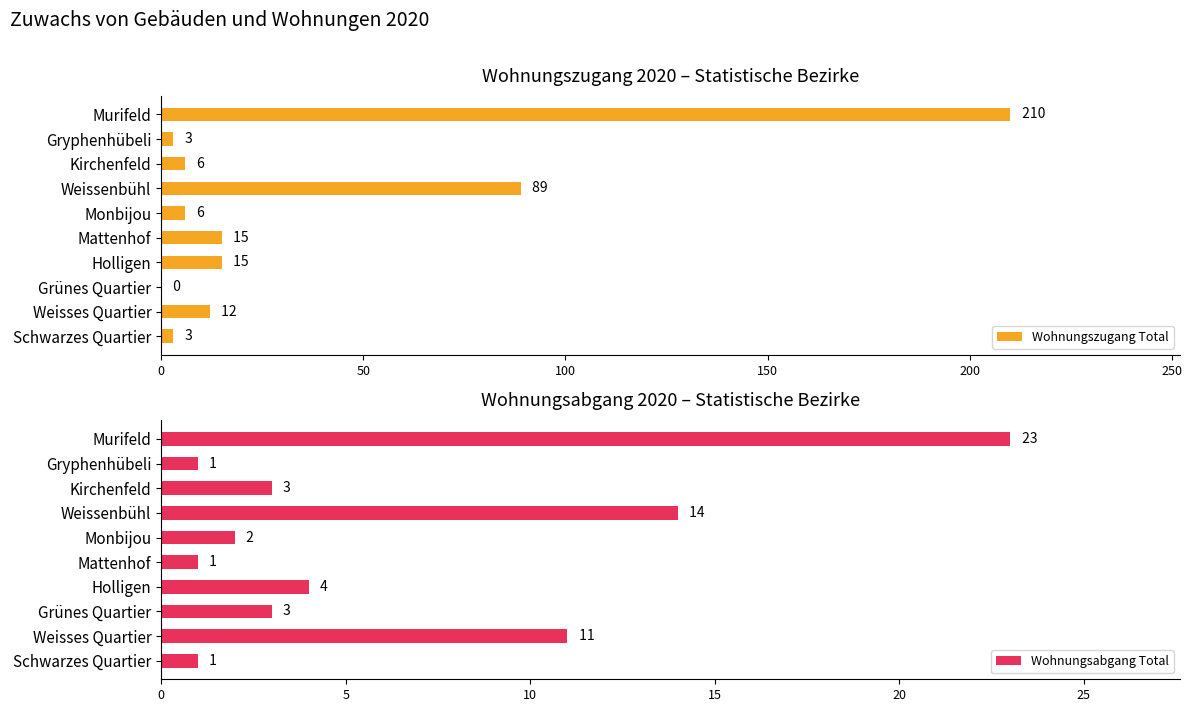

How many values in the Wohnungsabgang Total series exceed 3?

4